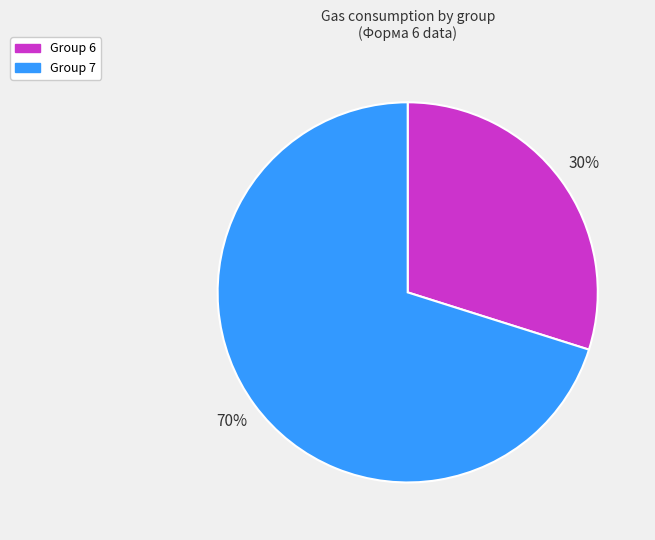

To the nearest percent, what is the difference between the largest and smallest slice percentages?

40%